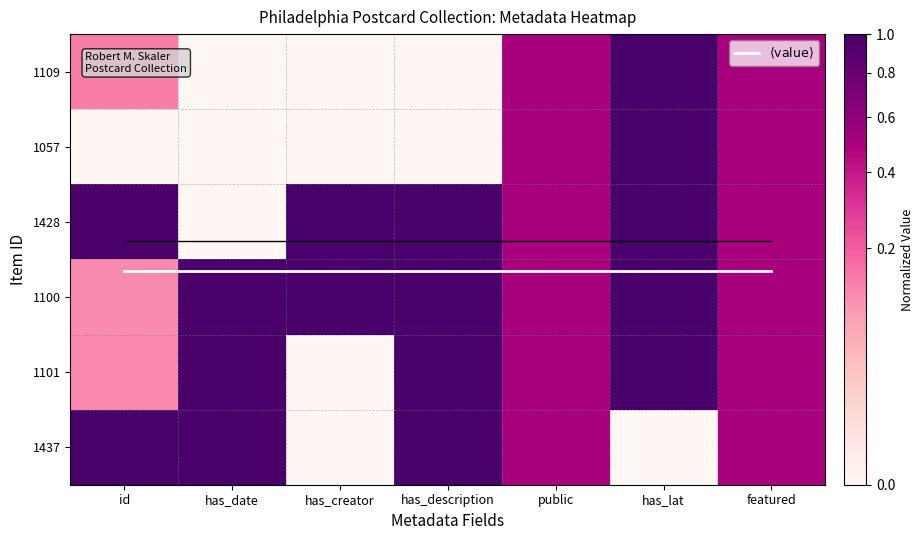

Which series has the largest range (max minus min)?

1109